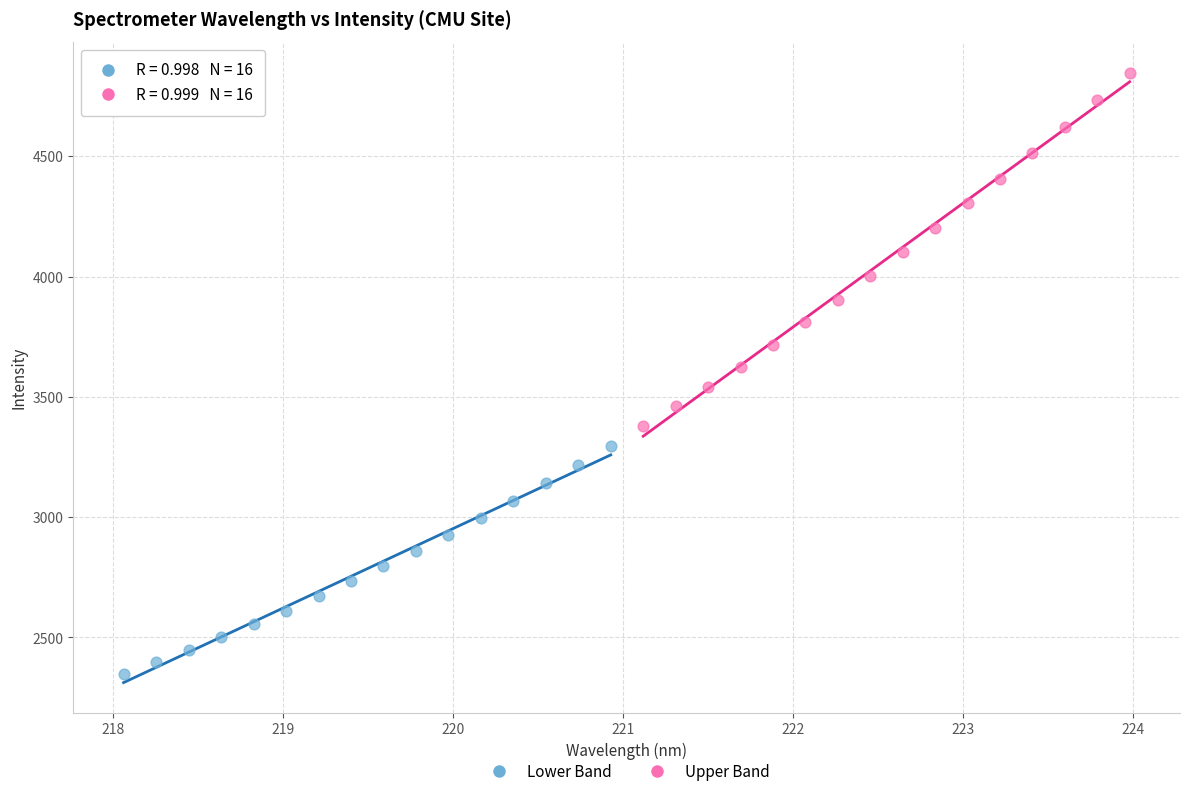

Which series contains the lowest Y value?

Lower Band